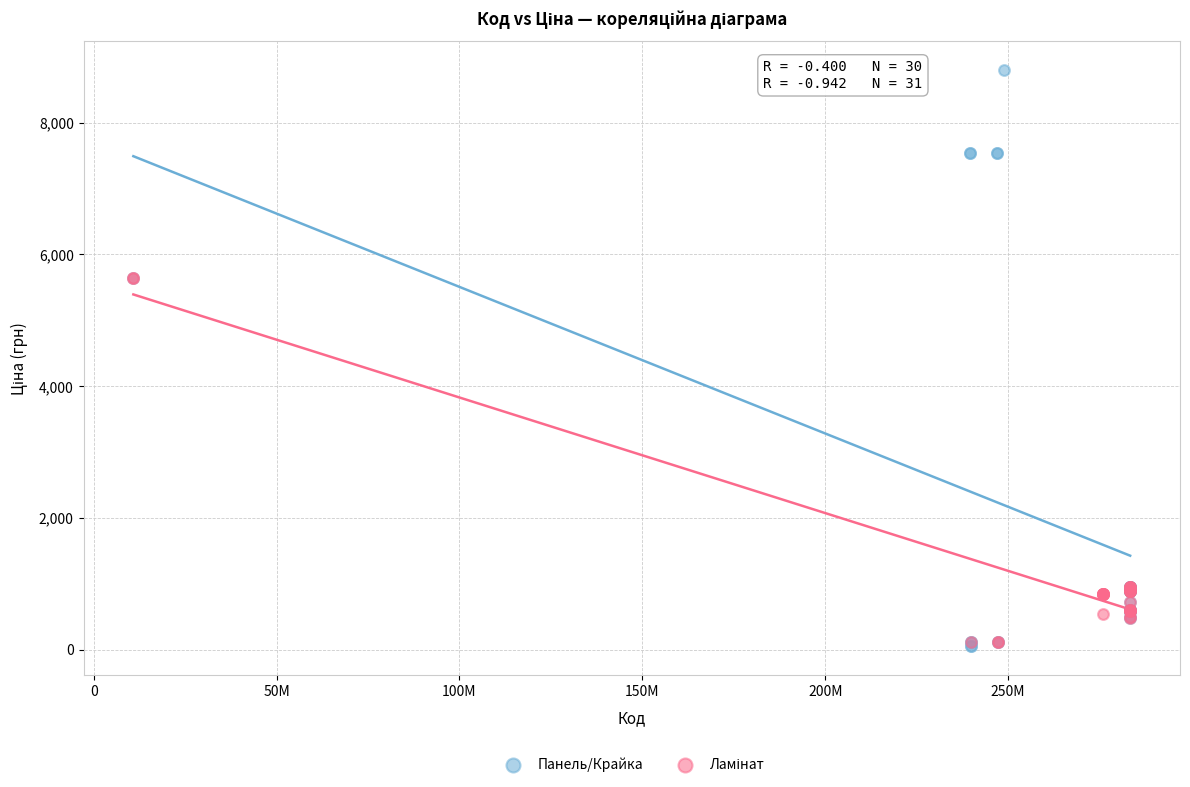

Which series reaches the maximum Y coordinate?

Панель/Крайка